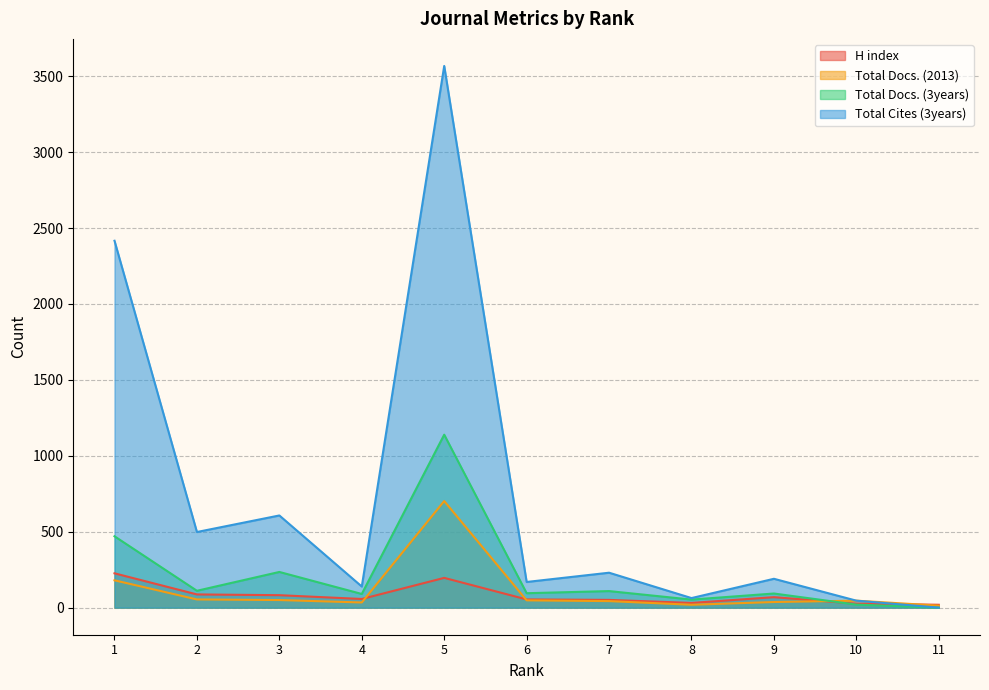

At 10, list the series in order from smallest to largest.

Total Docs. (3years), H index, Total Docs. (2013), Total Cites (3years)